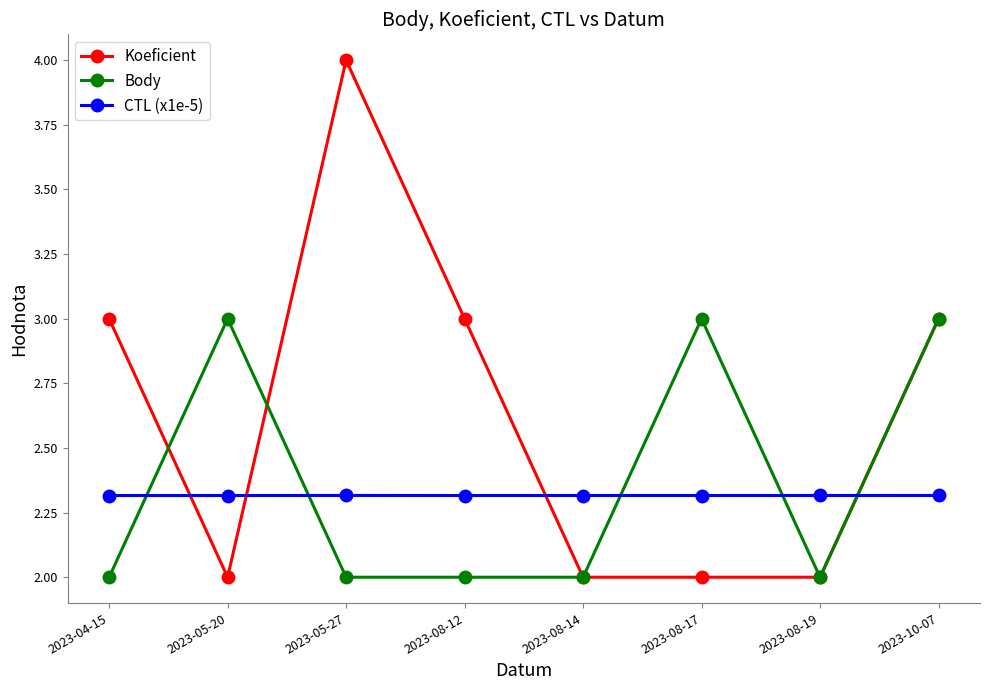

Is this an area chart (filled region under the line)?

No